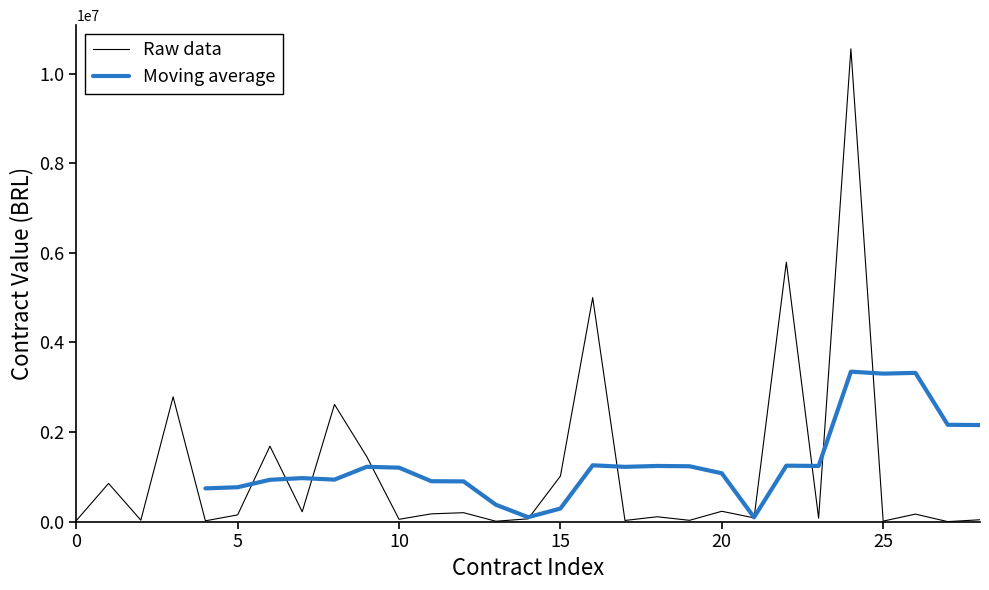

What is the highest value of the Raw data series?

10555464.8